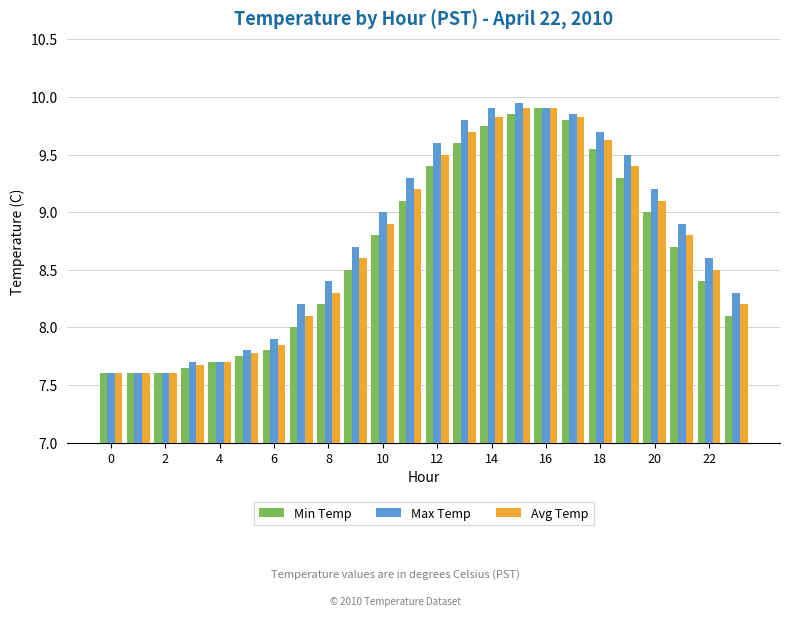

What is the sum of all Min Temp values?

207.7